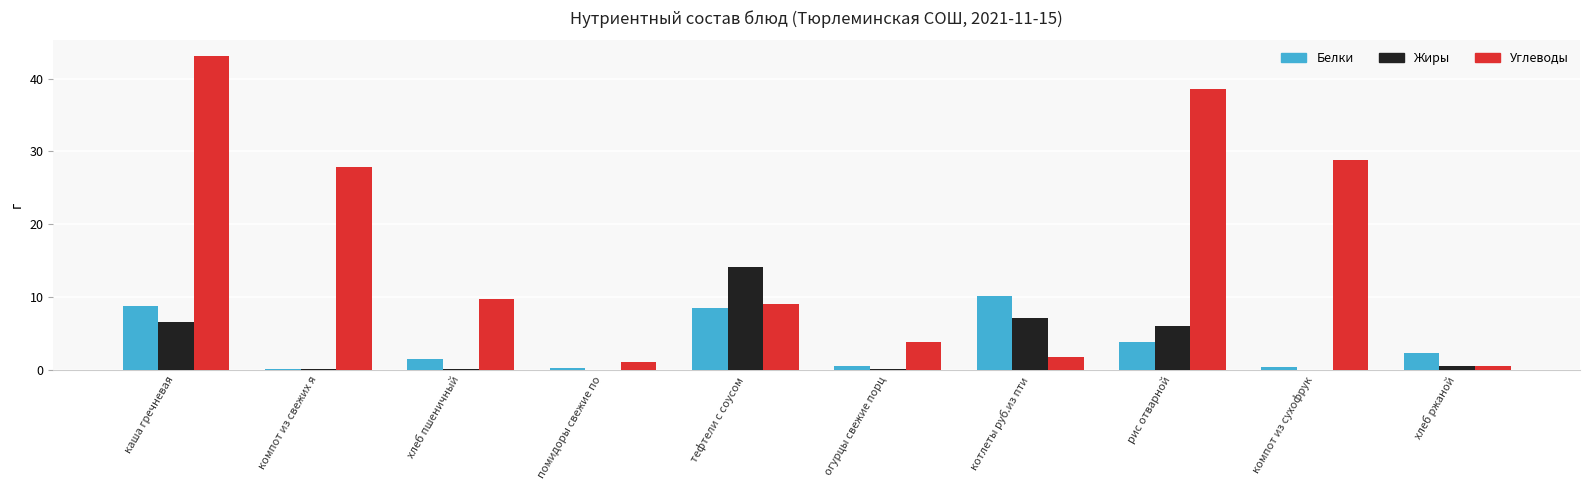

What are all the series names shown in the legend?

Белки, Жиры, Углеводы